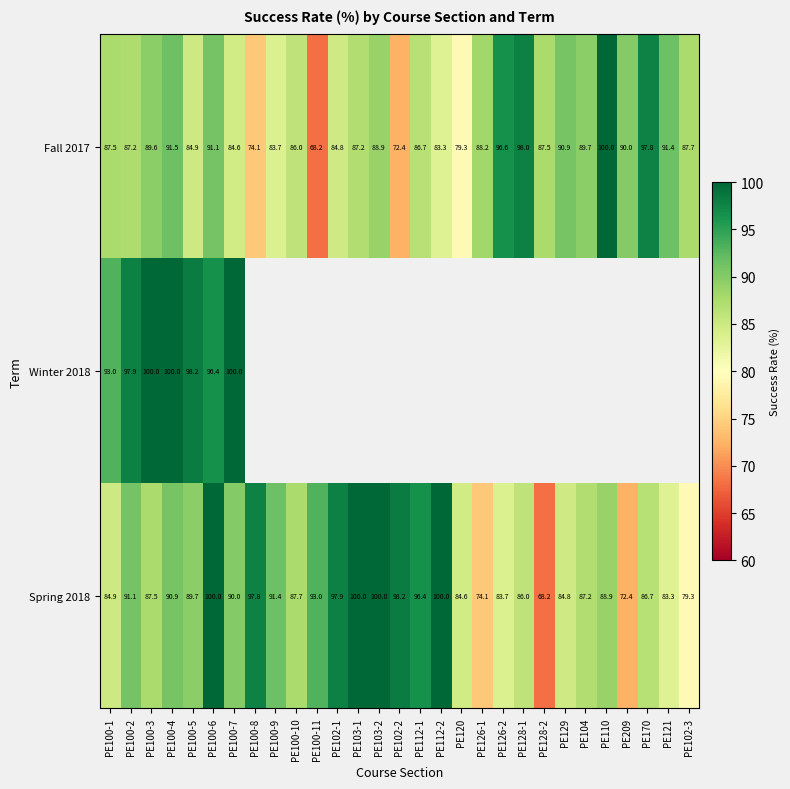

The Spring 2018 series shows 155.3 at PE100-5. True or false?

False